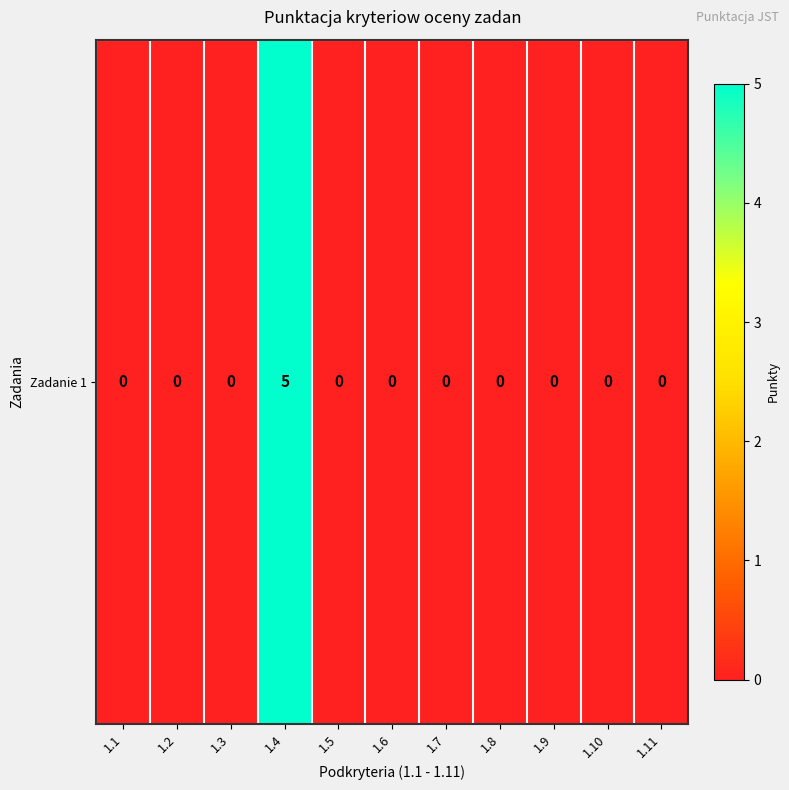

Rank the categories by value from highest to lowest.

1.4, 1.1, 1.2, 1.3, 1.5, 1.6, 1.7, 1.8, 1.9, 1.10, 1.11